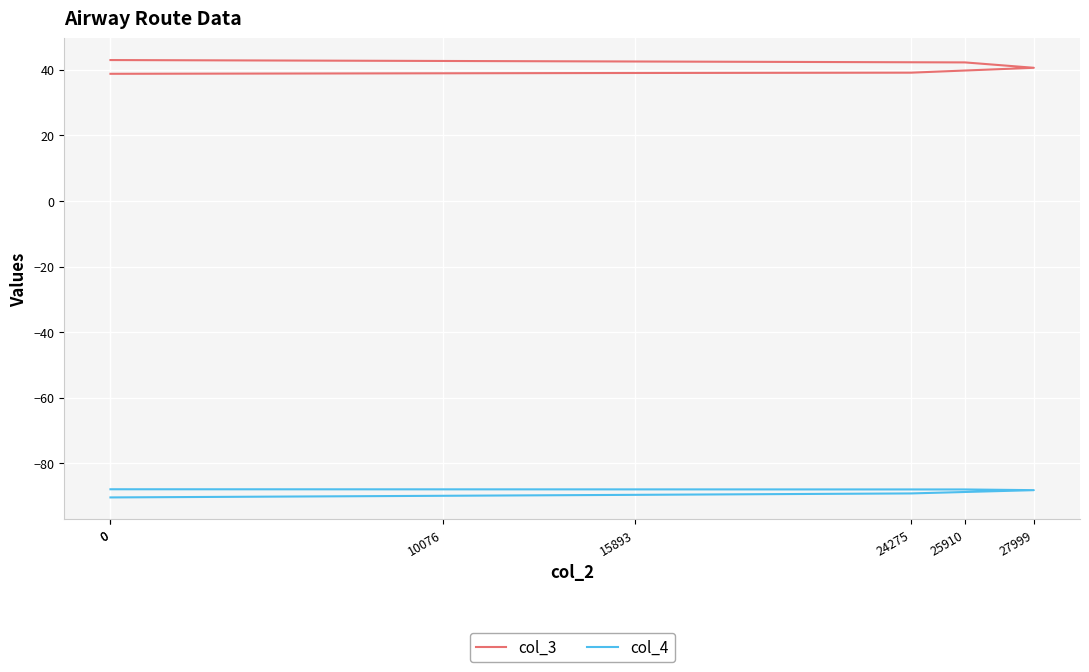

The col_3 series shows 24.6 at 24275. True or false?

False